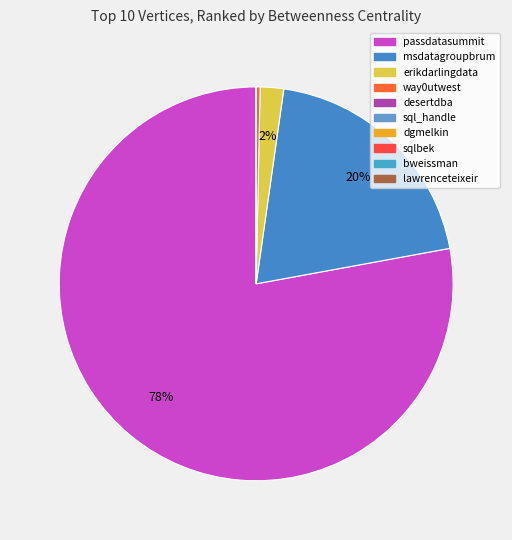

Is there any slice that represents more than half of the pie?

Yes